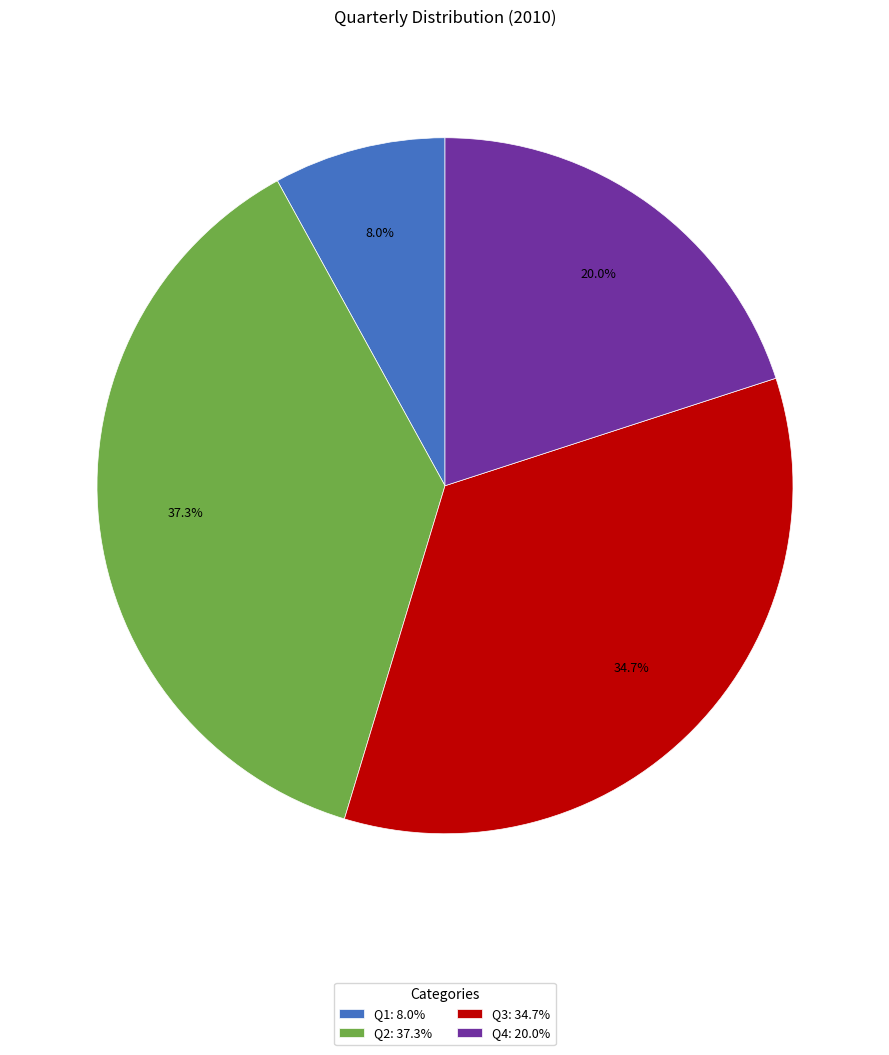

How many segments does this pie chart have?

4